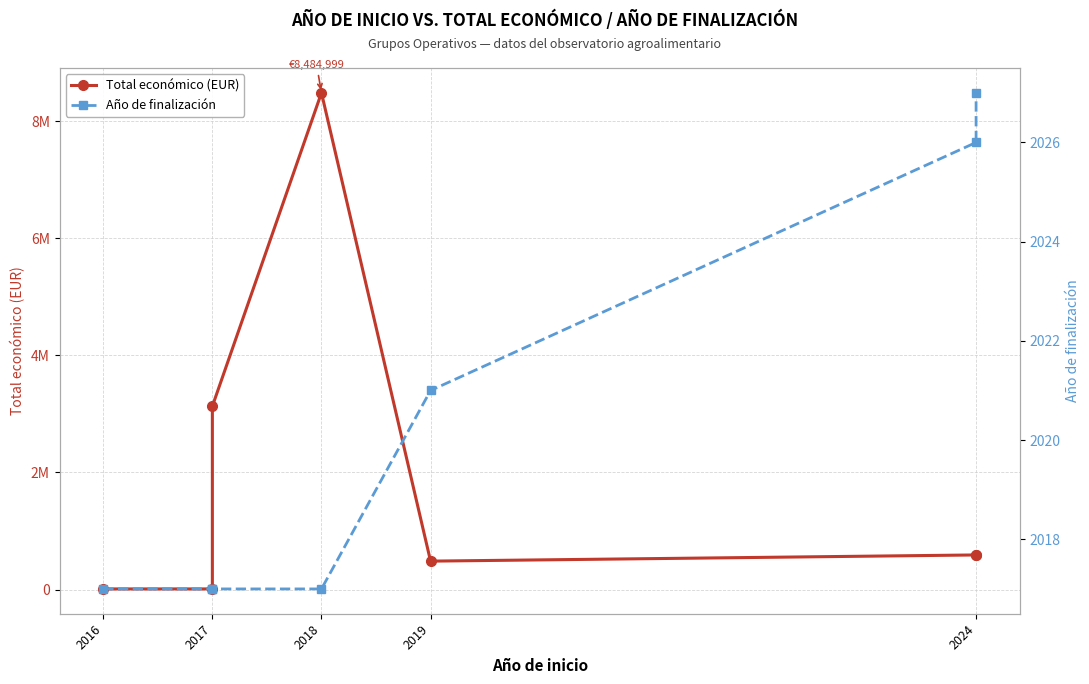

How many data points does each series have?

7